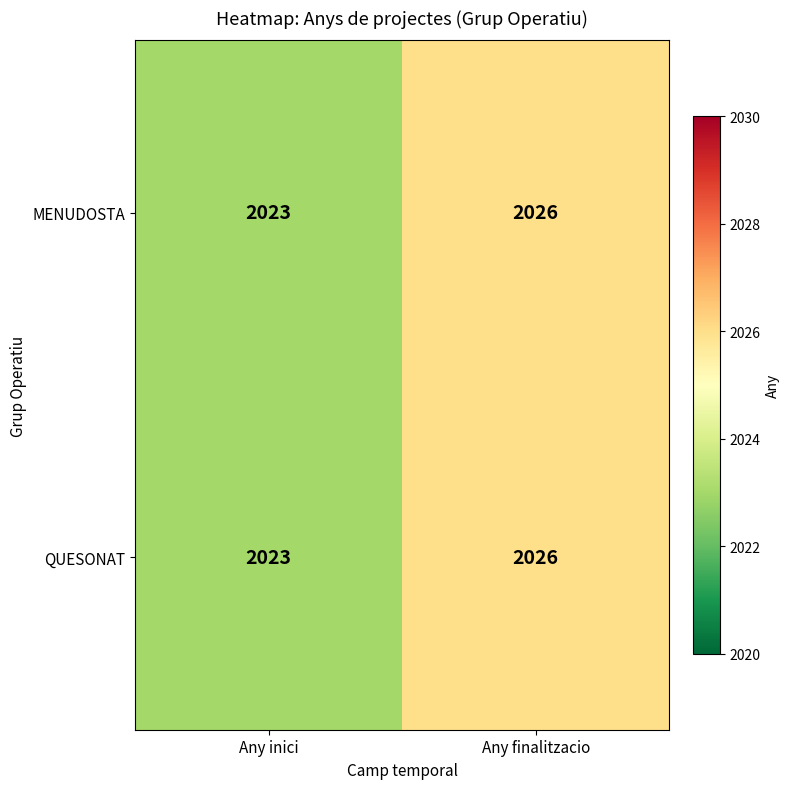

At how many categories does at least one series exceed 2025?

1